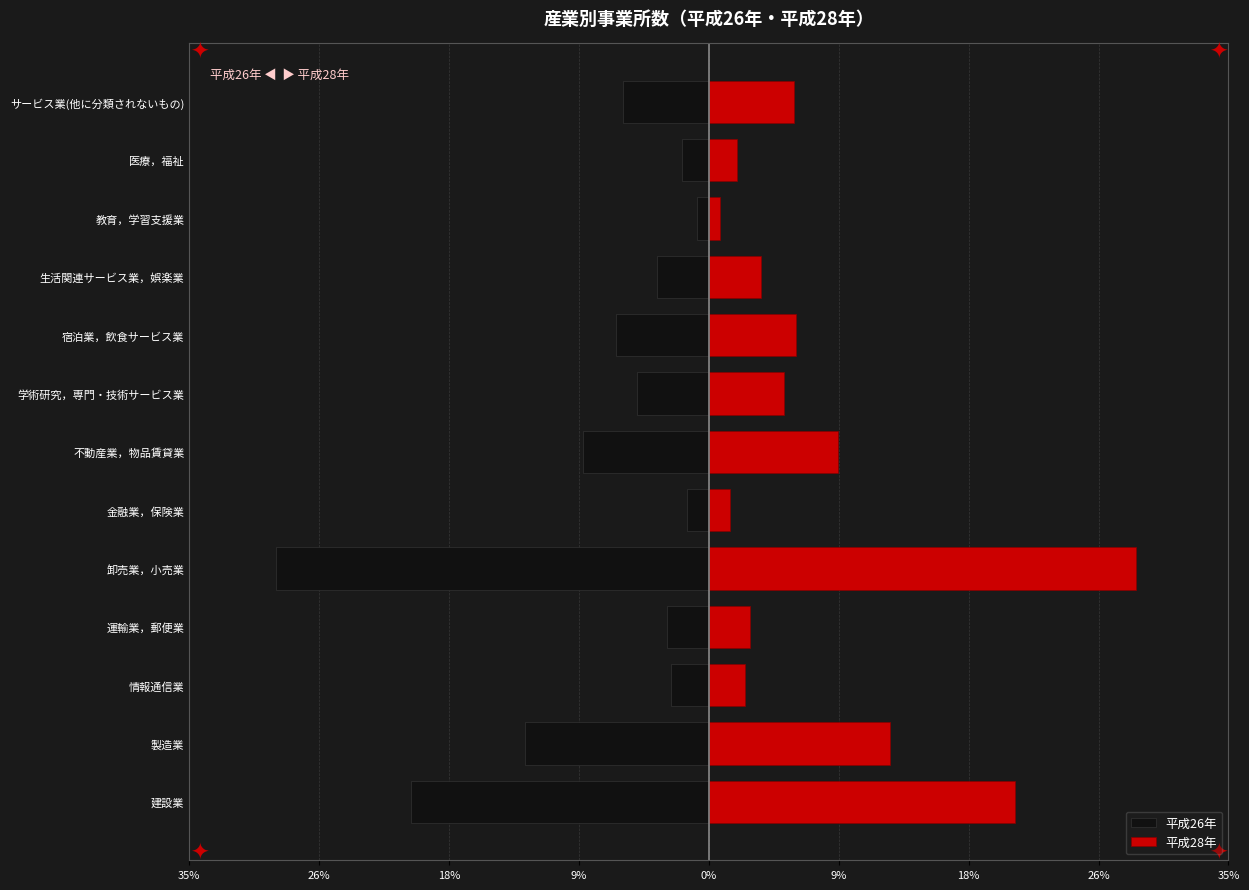

Is it true that 平成26年 equals -16.2 at 製造業?

False